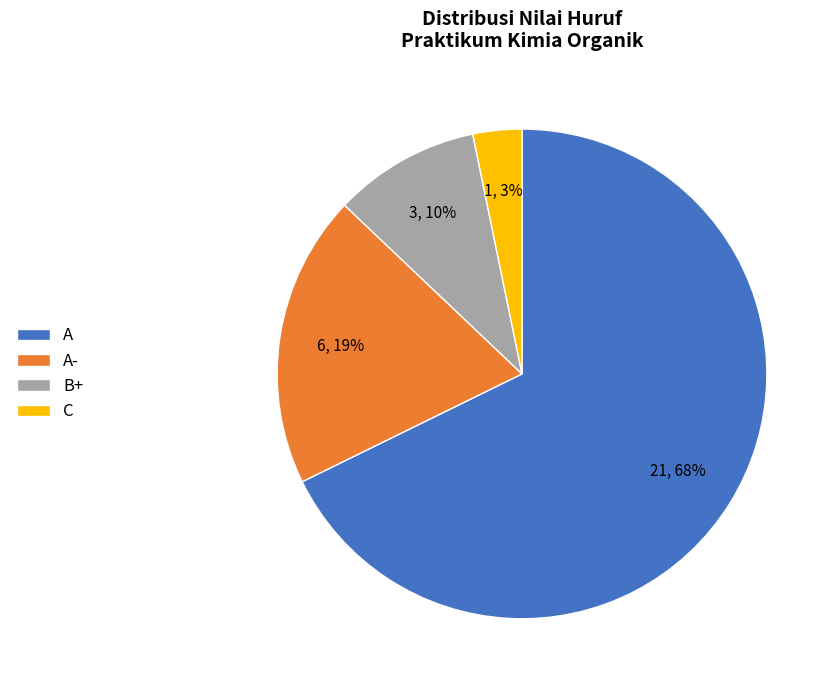

To the nearest percent, what is the difference between the largest and smallest slice percentages?

65%